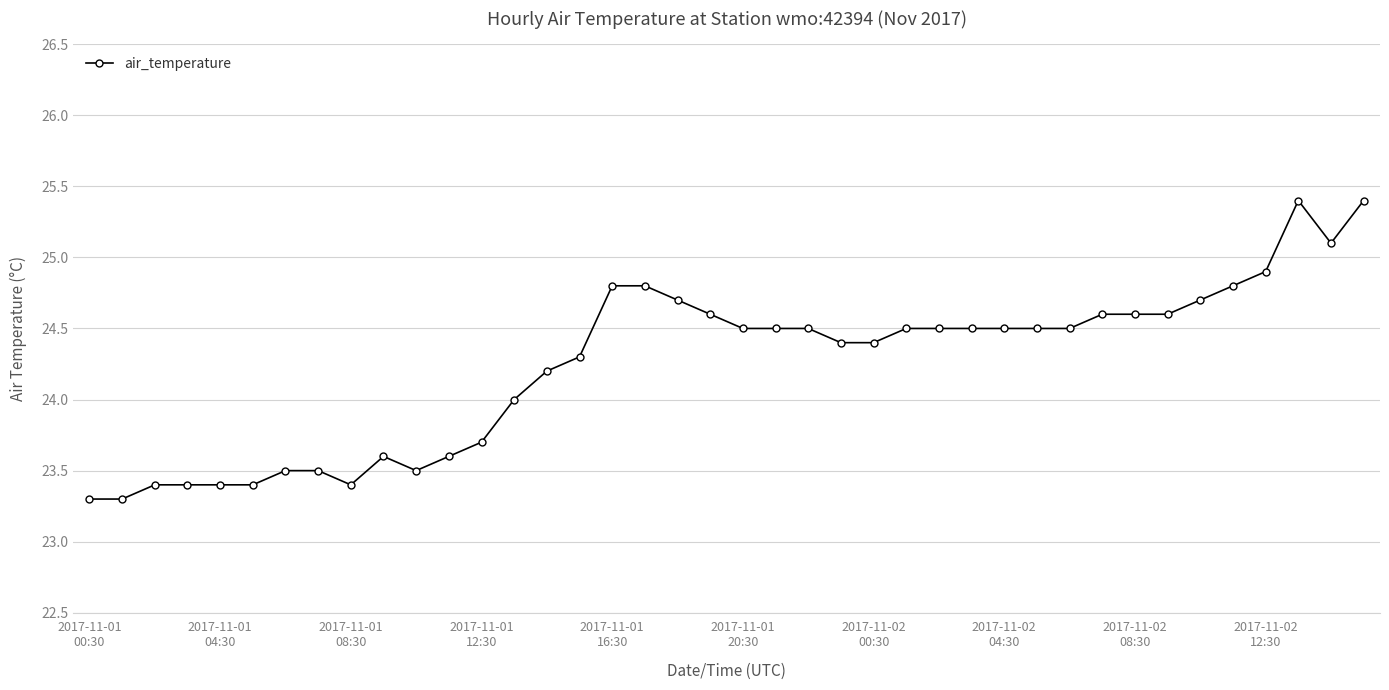

What is the value of the 39th point from the left?

25.1